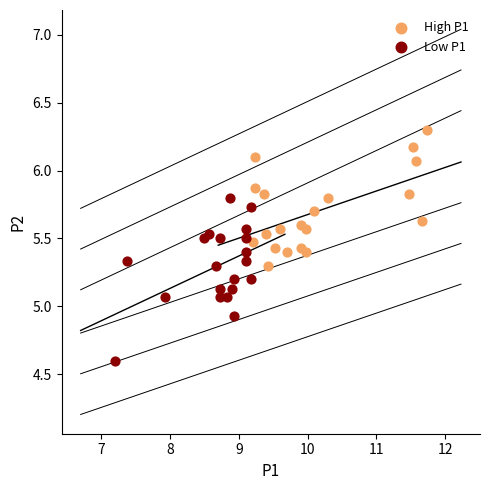

Which series reaches the minimum Y coordinate?

Low P1